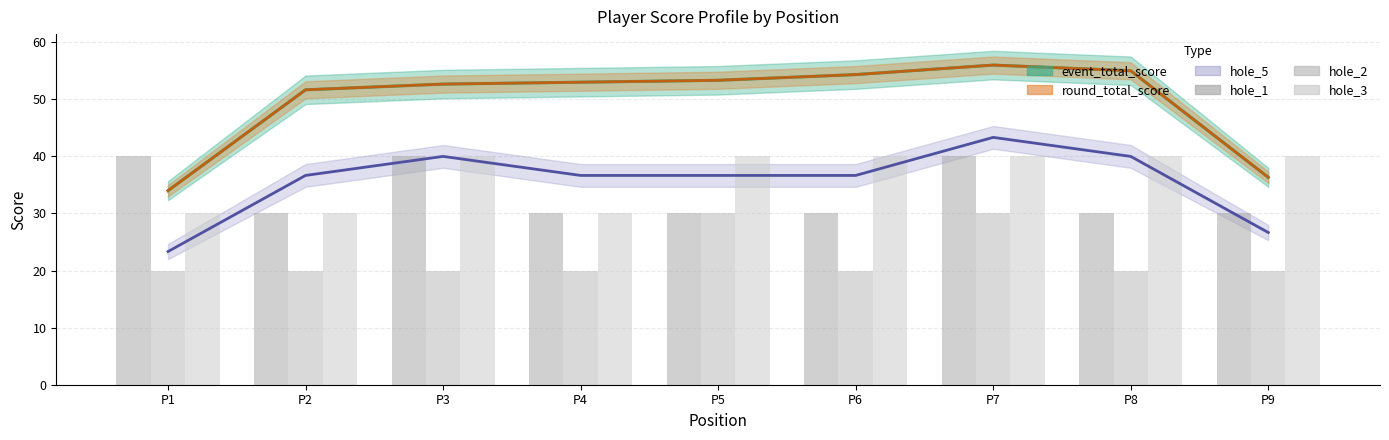

The hole_1 series shows 67 at P3. True or false?

False